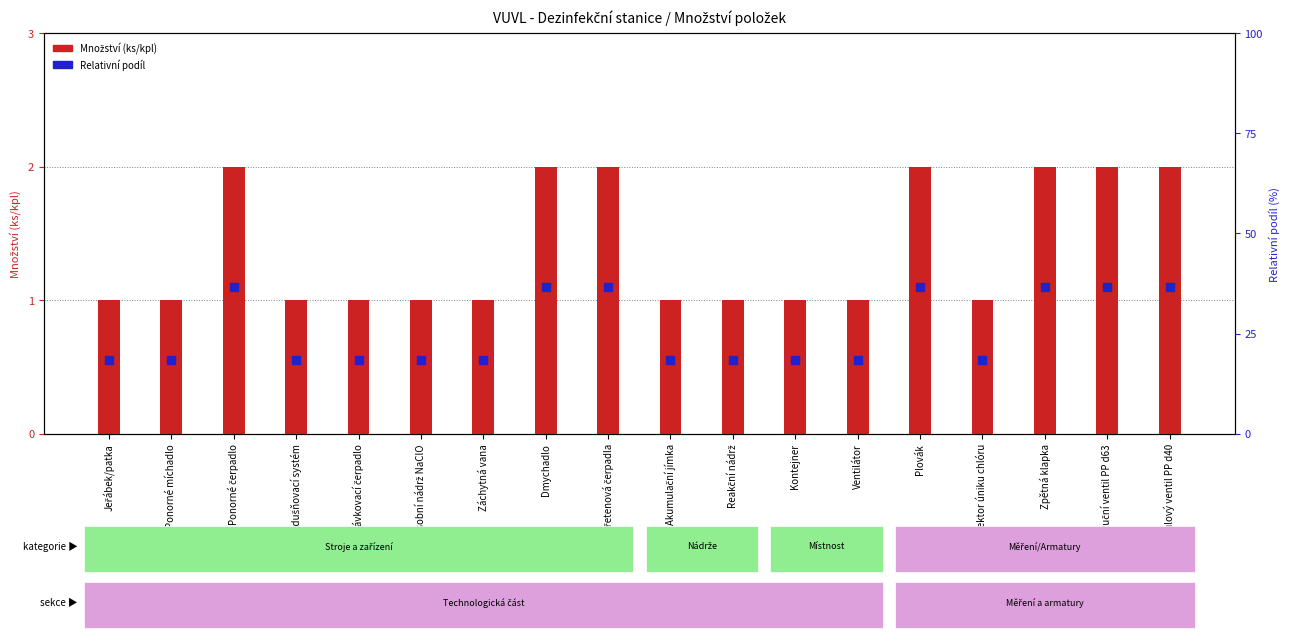

At which category is the sum across all series the highest?

Ponorné čerpadlo